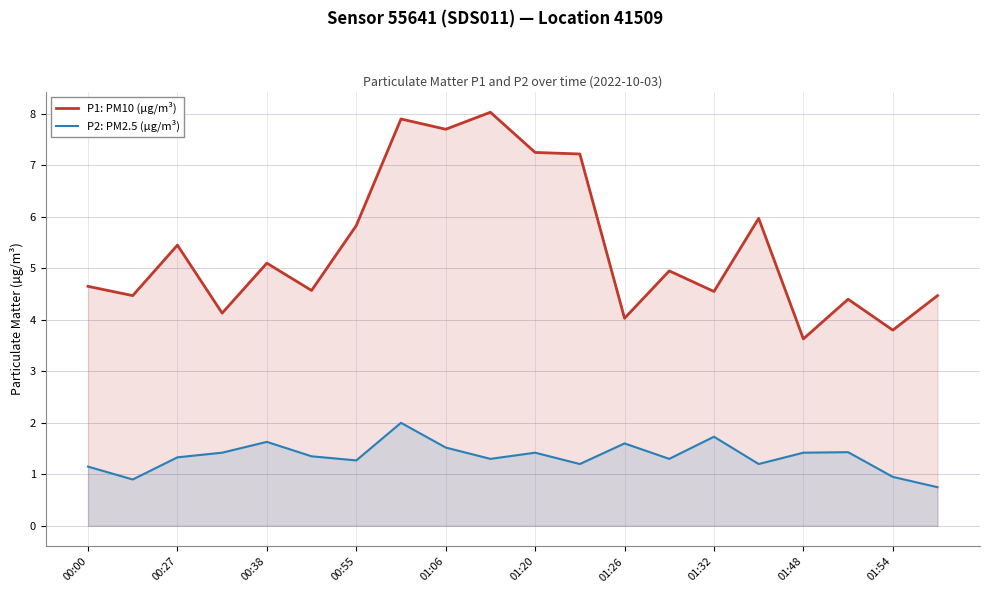

How many lines are shown in the chart?

2